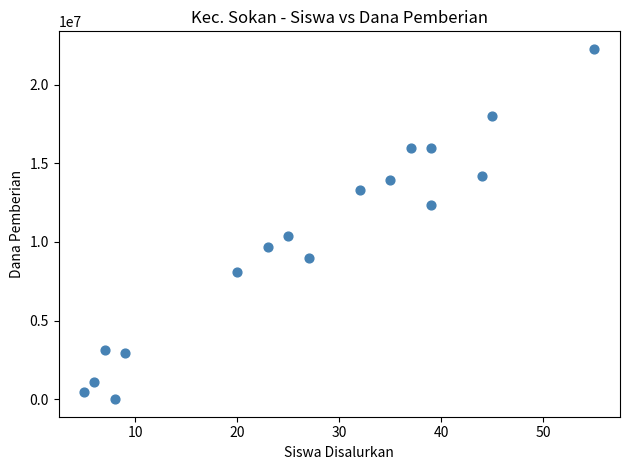

What is the range of X values (max minus min)?

50